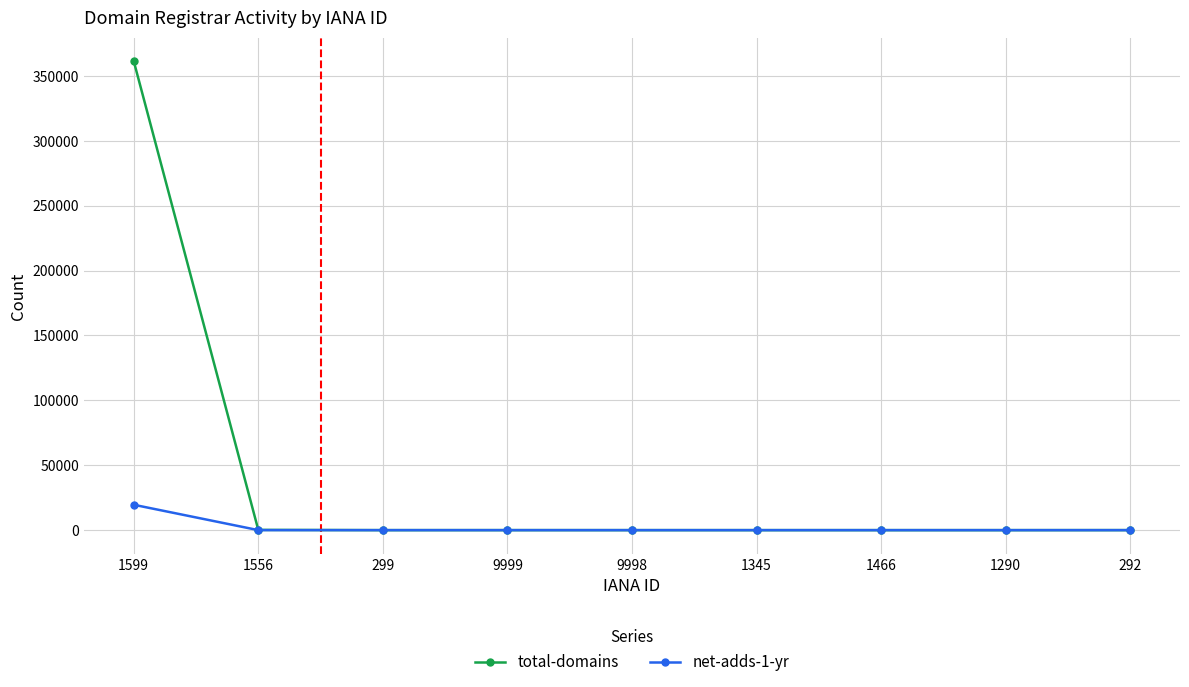

List the series in order of their overall mean, highest first.

total-domains, net-adds-1-yr